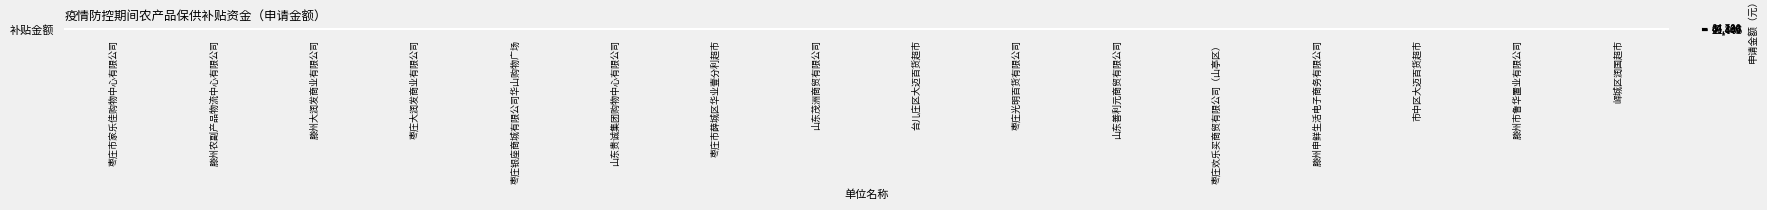

What is the minimum value shown in the chart?

11006